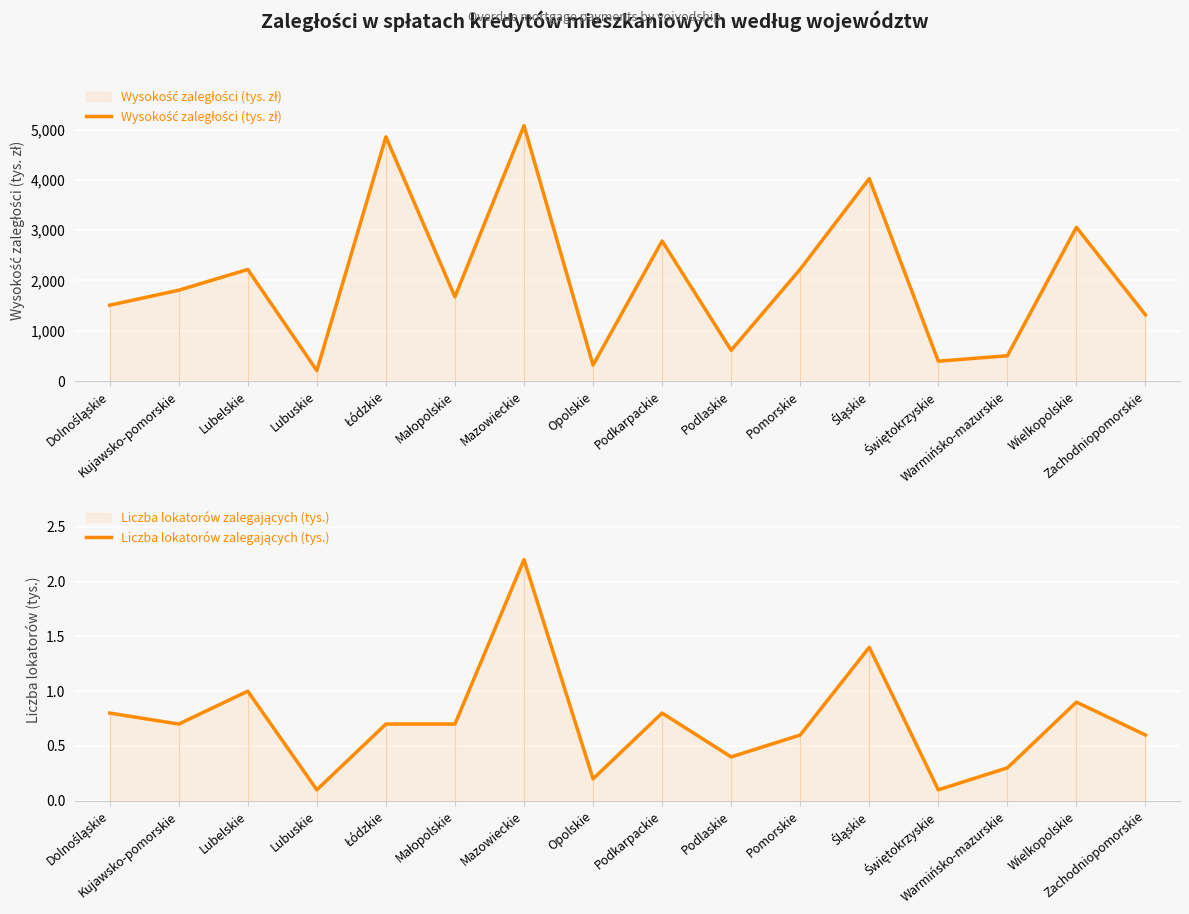

What is the average value of the Wysokość zaległości (tys. zł) series?

2036.7